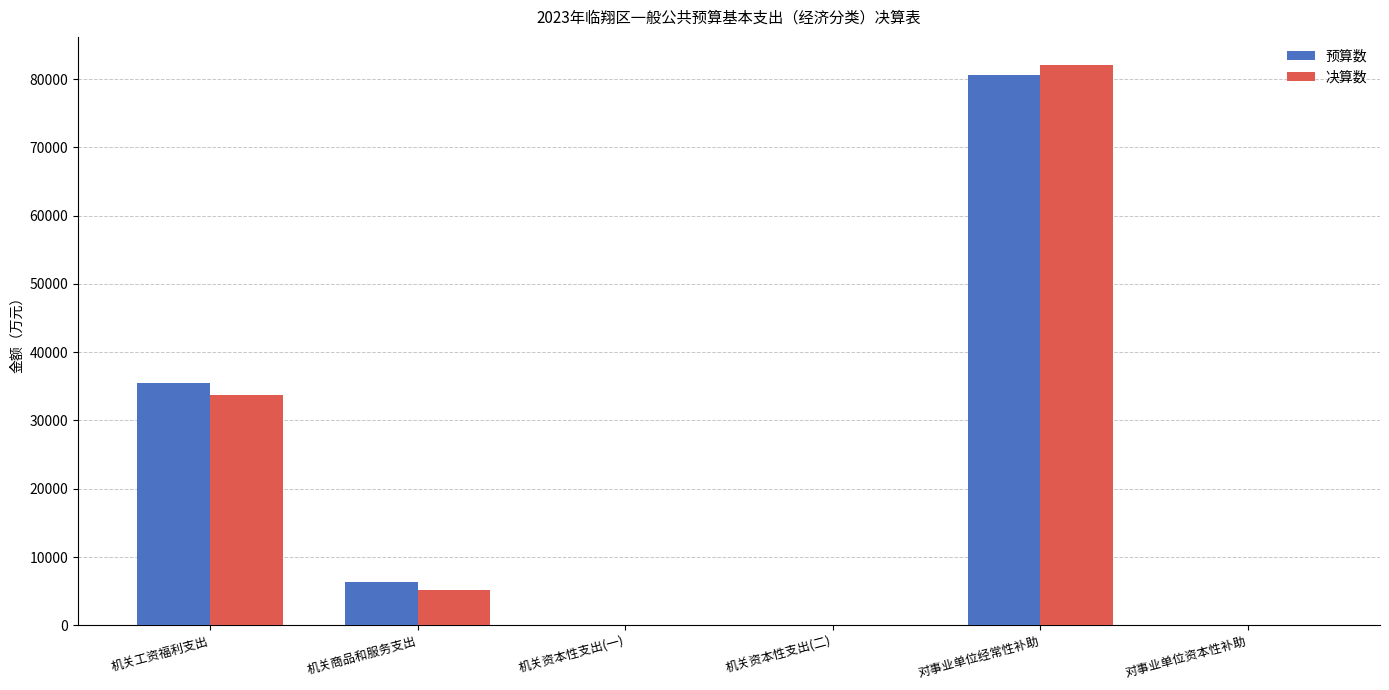

Which series changed the most between 机关商品和服务支出 and 对事业单位资本性补助?

预算数